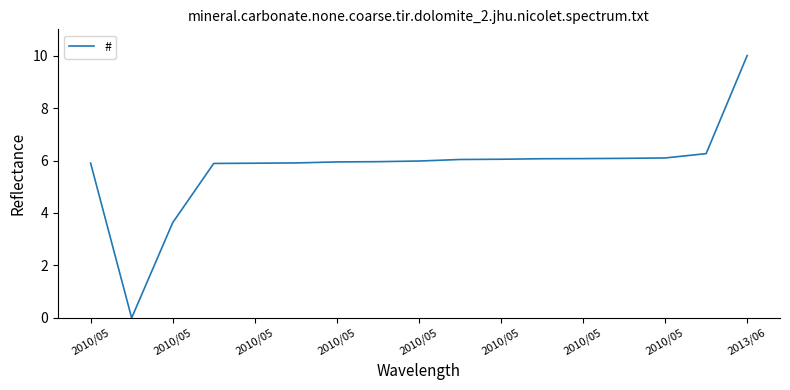

What is the maximum value shown in the chart?

10.0